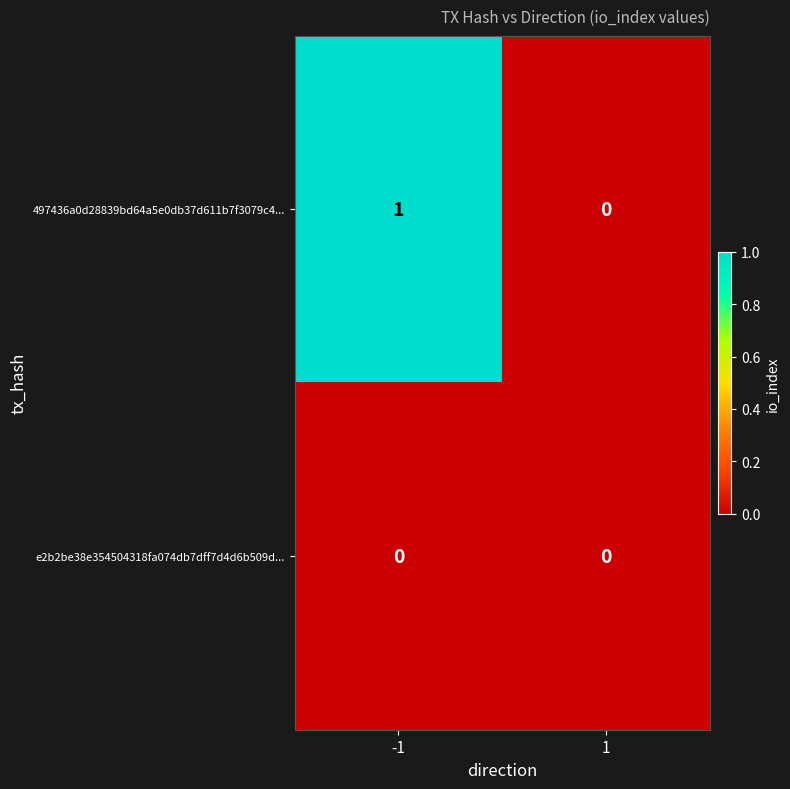

True or false: 497436a0d28839bd64a5e0db37d611b7f3079c4... has a value of 2 at -1.

False